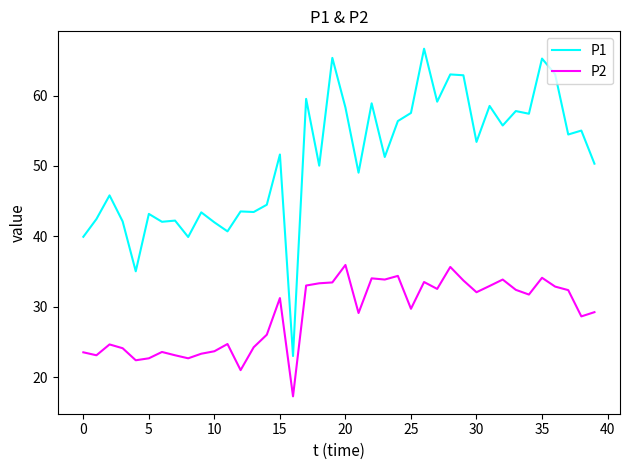

Which series has the widest spread of values?

P1